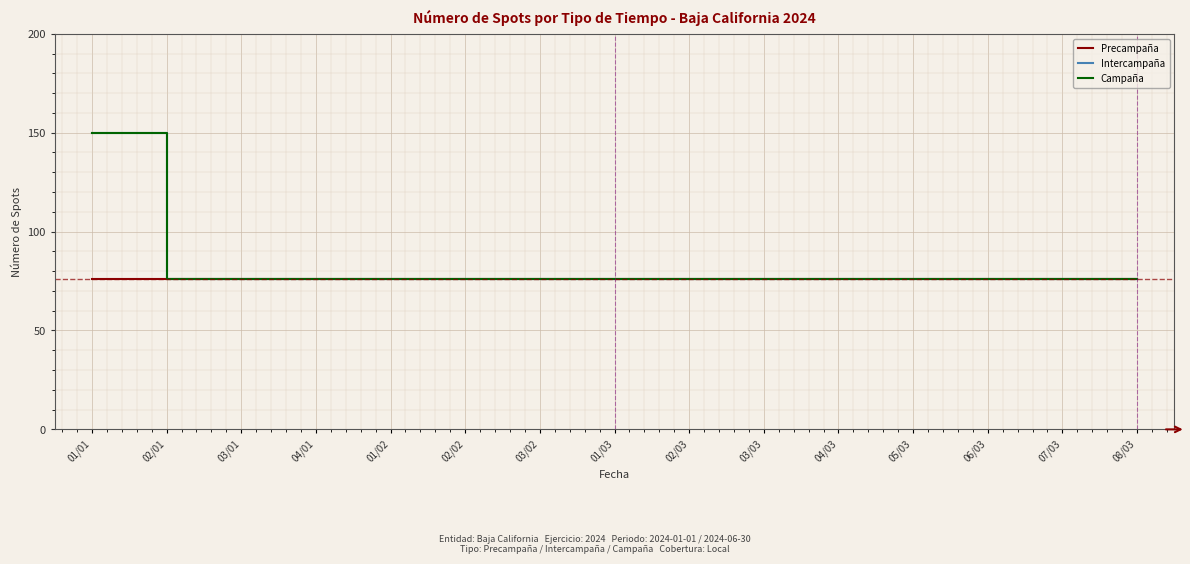

At which label is Campaña closest to 113?

01/01